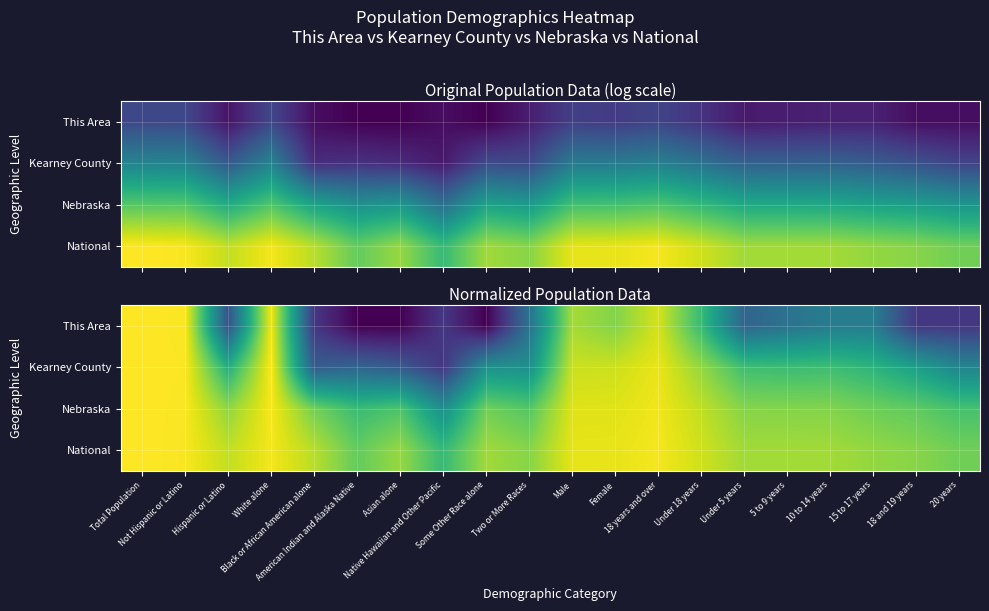

What is the highest value of the Nebraska series?

1.0